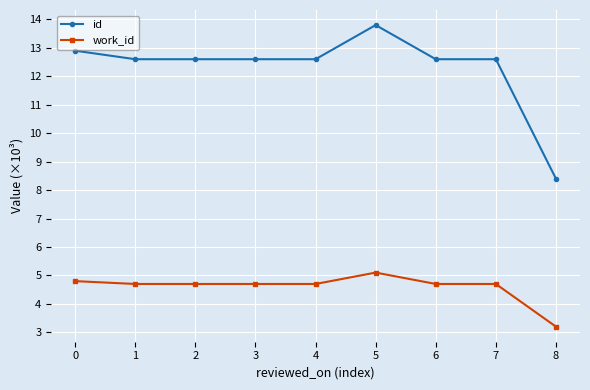

The value of id at 0 is 17.9. True or false?

False